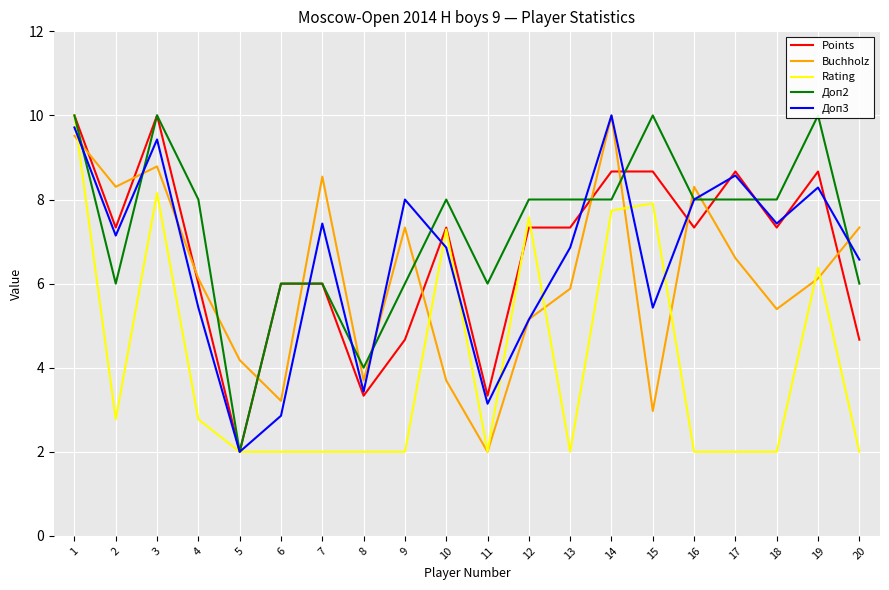

True or false: Points has more than 1 points higher than both neighbors.

True